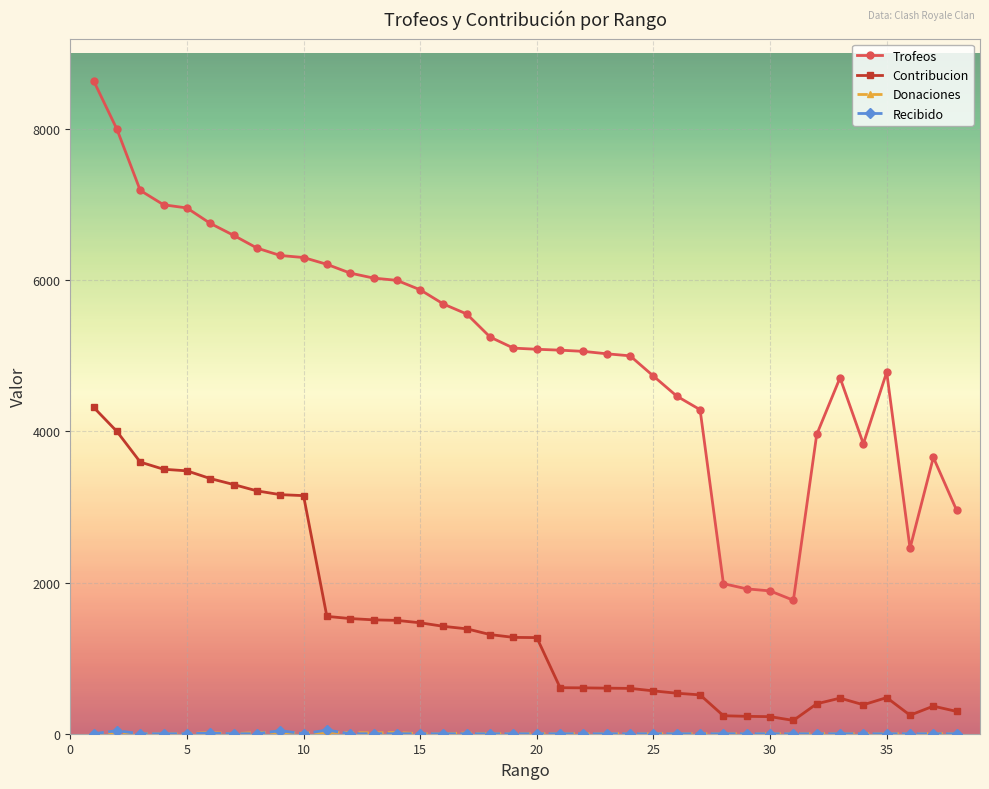

Which series has the largest range (max minus min)?

Trofeos